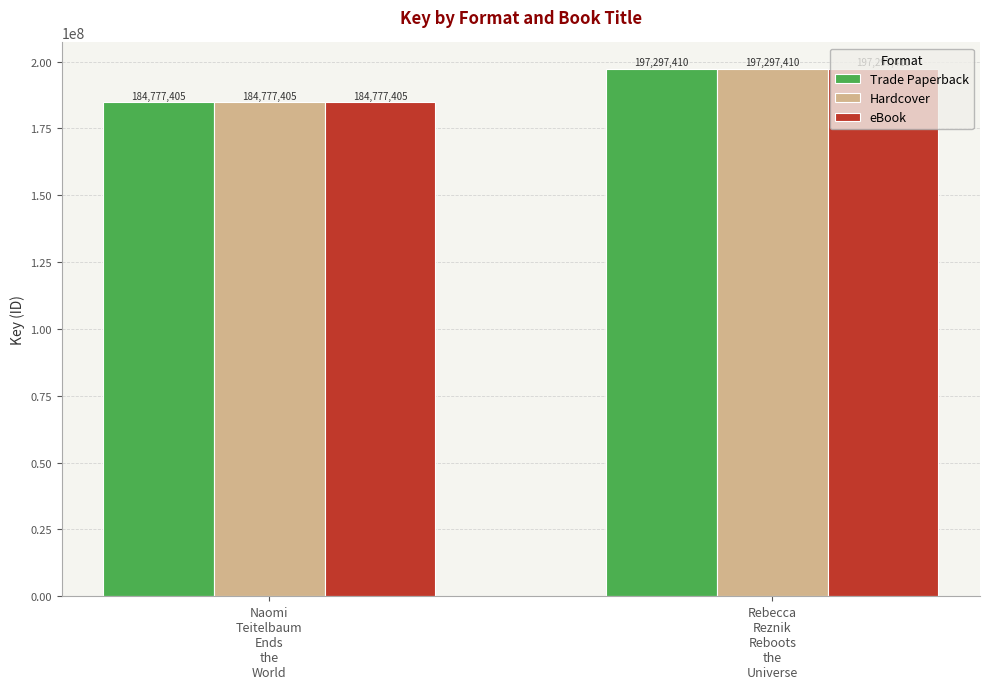

Reading left to right, list all the values displayed in this chart.

Trade Paperback: Naomi
Teitelbaum
Ends
the
World=184777405	Rebecca
Reznik
Reboots
the
Universe=197297410
Hardcover: Naomi
Teitelbaum
Ends
the
World=184777405	Rebecca
Reznik
Reboots
the
Universe=197297410
eBook: Naomi
Teitelbaum
Ends
the
World=184777405	Rebecca
Reznik
Reboots
the
Universe=197297410